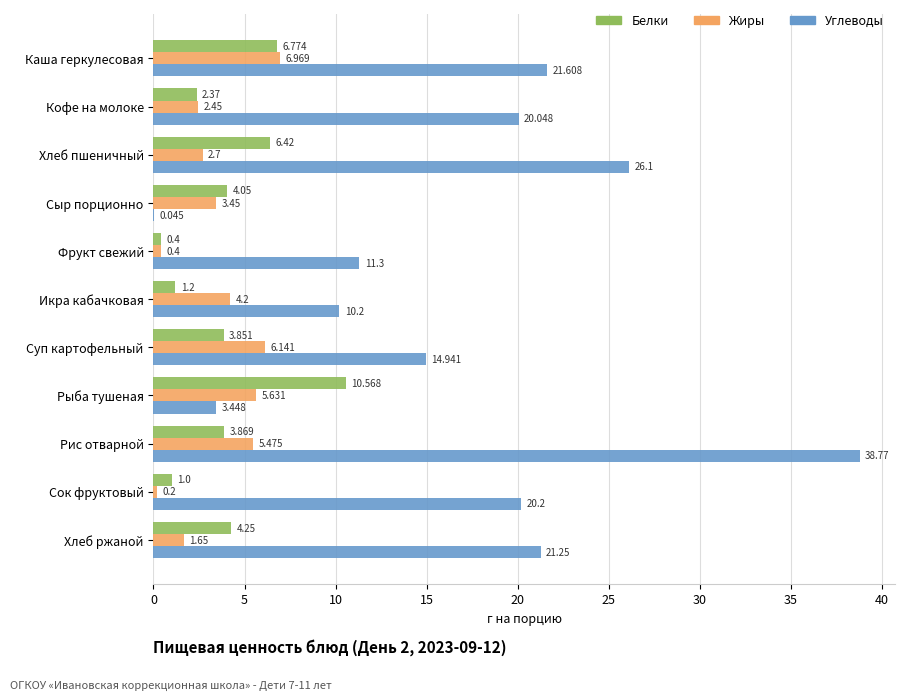

Where is Жиры nearest to the value 3?

Хлеб пшеничный